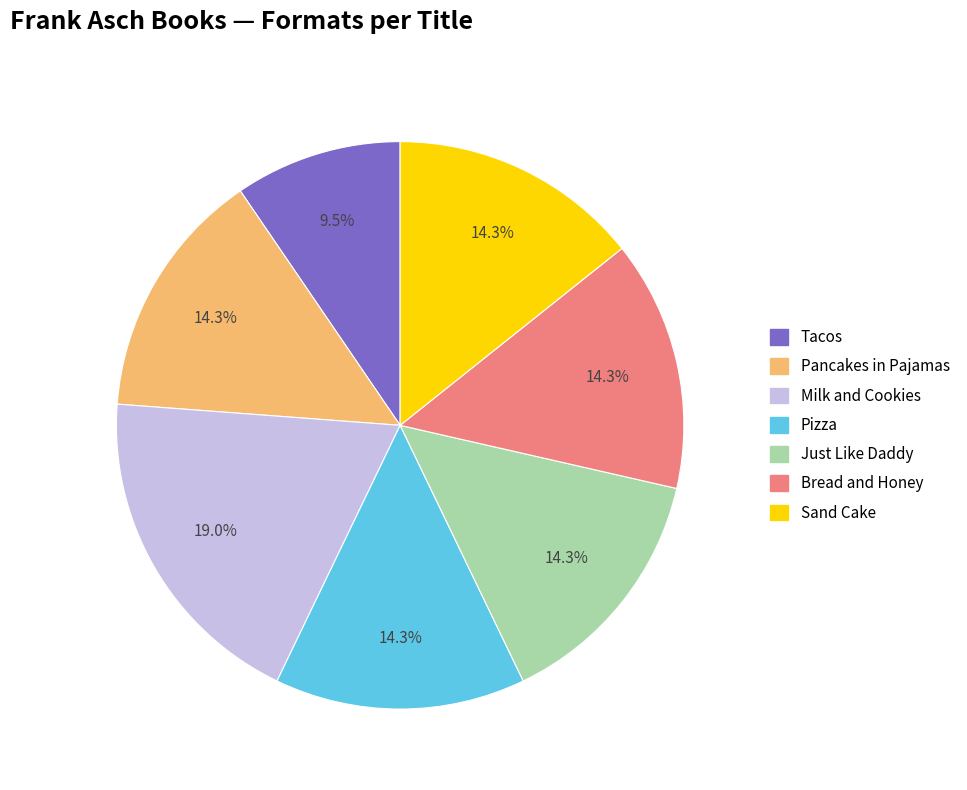

Does any single category account for the majority?

No